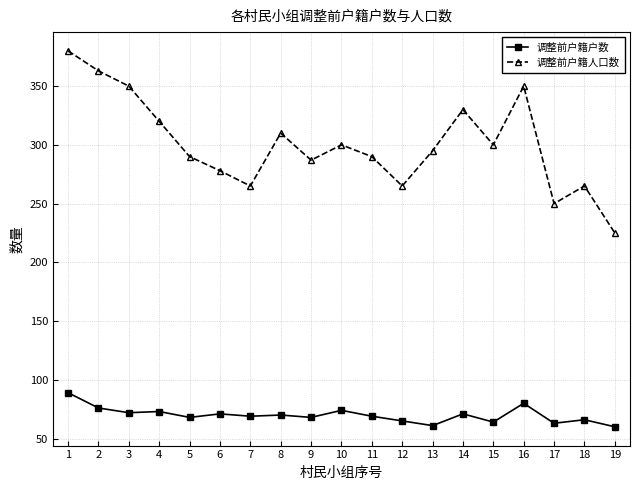

What is the maximum value for 调整前户籍户数?

89